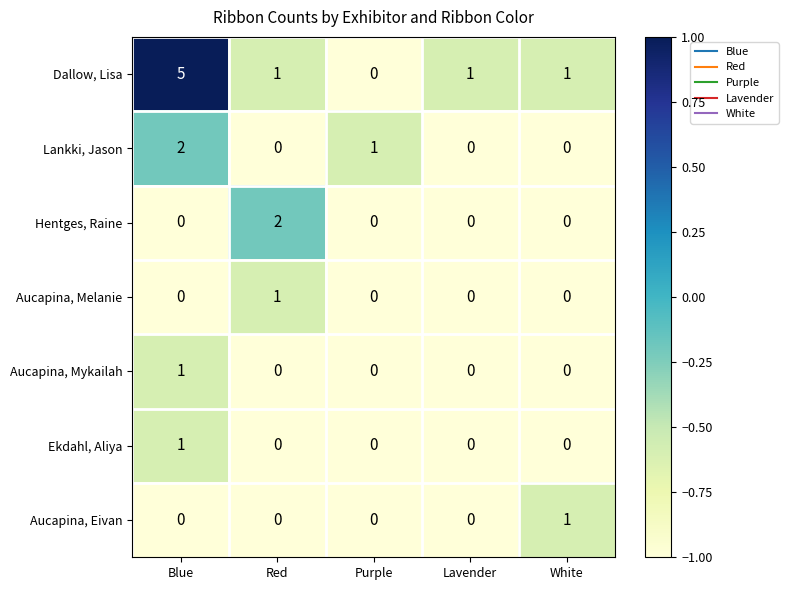

Count the Dallow, Lisa values in the range 1 to 2.

3